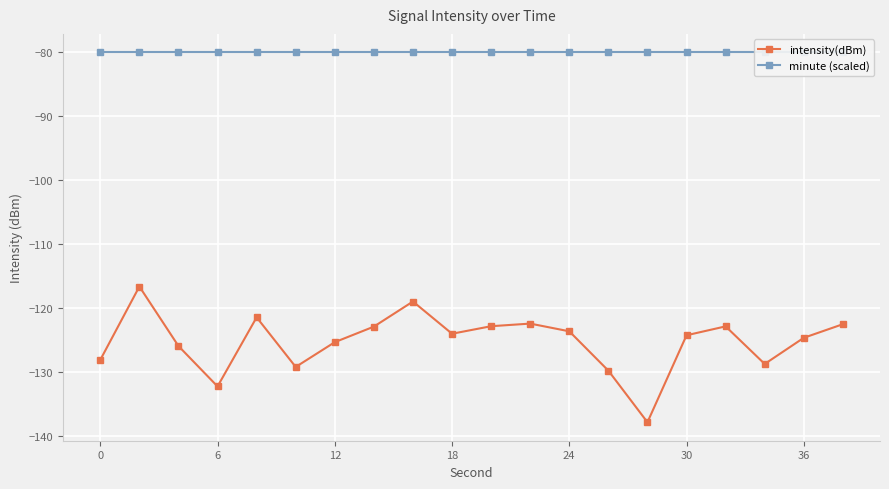

Where is minute (scaled) nearest to the value -80?

−6